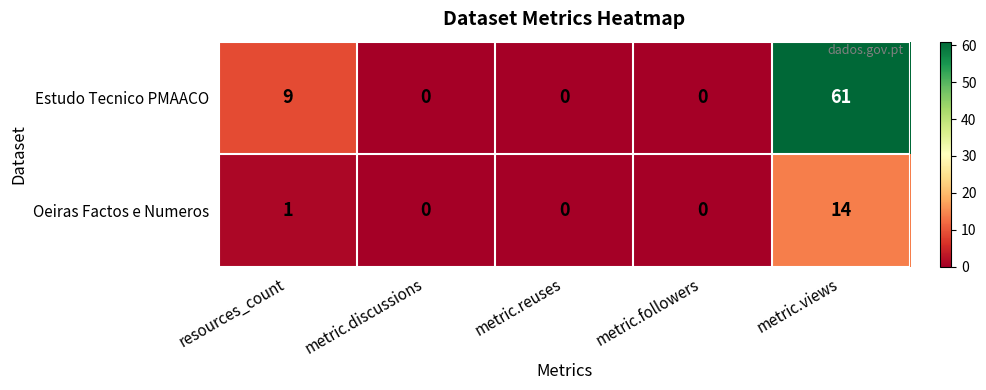

Is it true that Estudo Tecnico PMAACO equals 61 at metric.views?

True